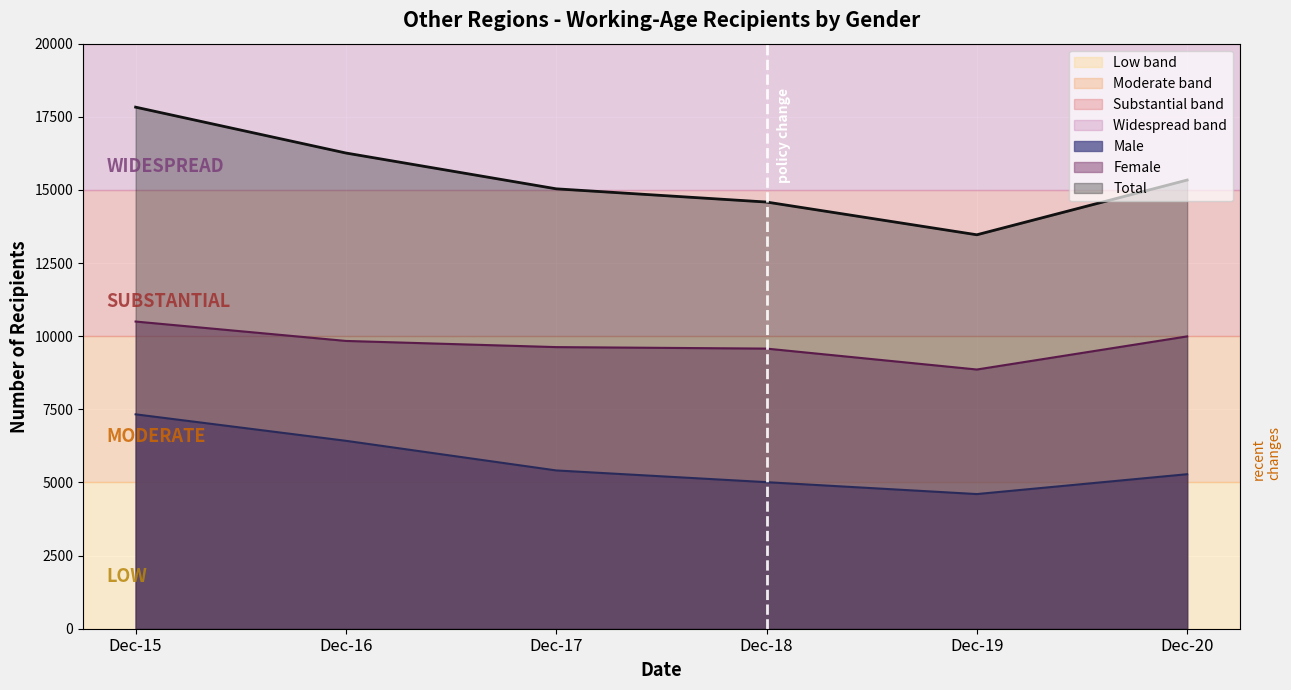

What is the sum of all Female values?

58396